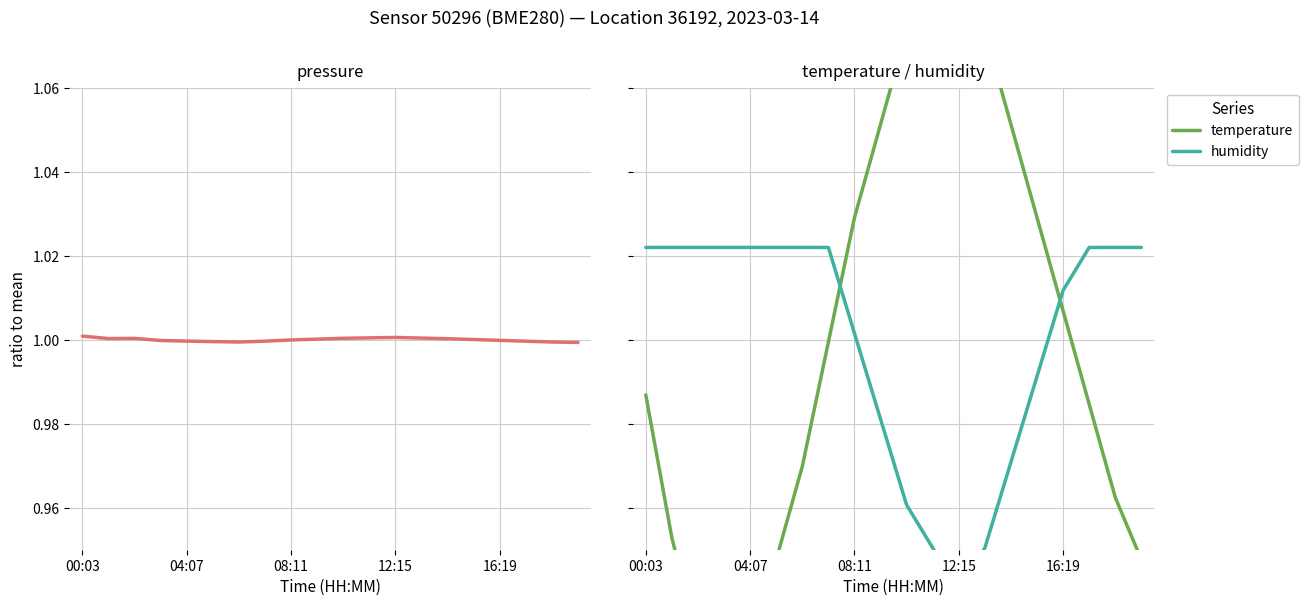

What is the value of the pressure point at the 1st from the left?

1.0